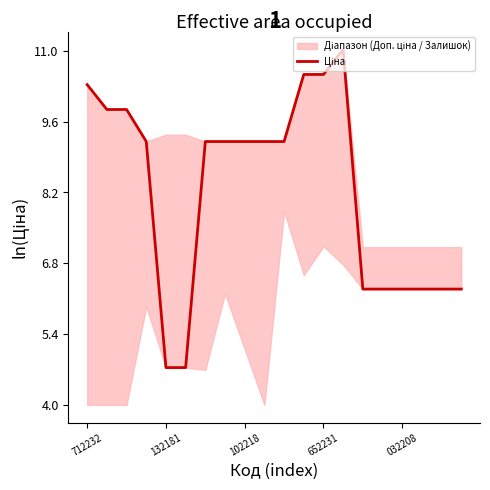

What is the difference between the maximum and minimum values?

6.3